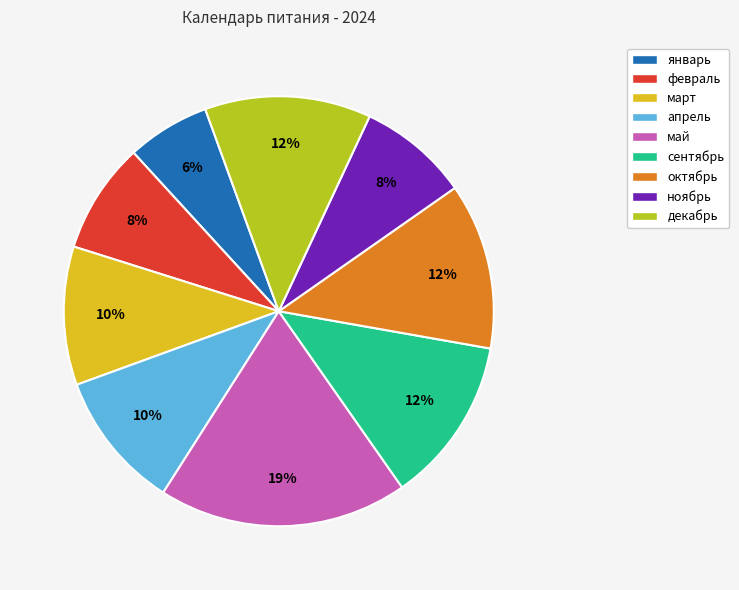

What is the ratio of the value at март to the value at сентябрь?

0.8